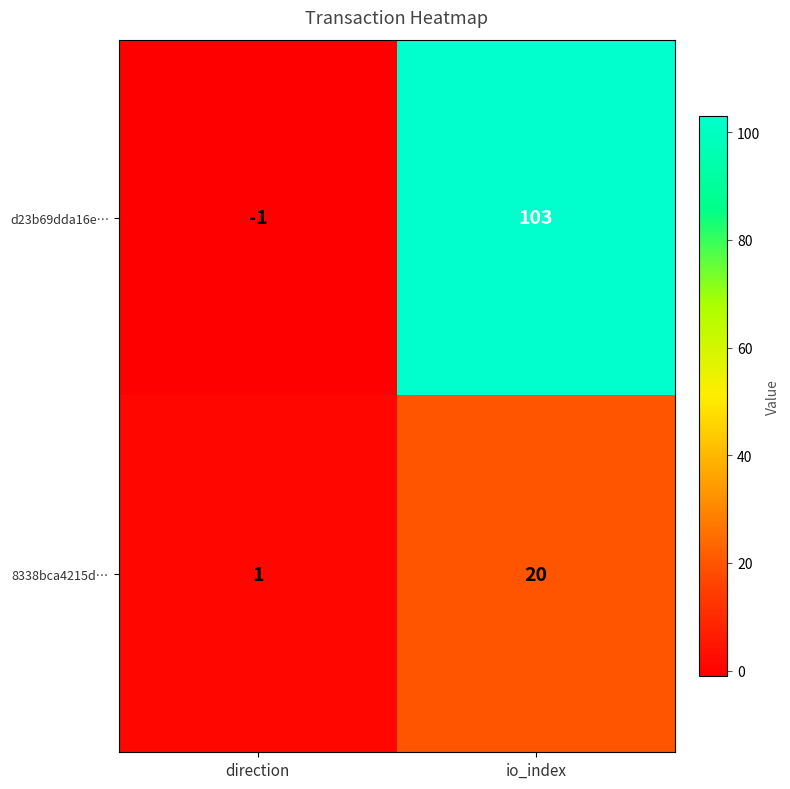

Which label corresponds to the largest value in the chart?

io_index